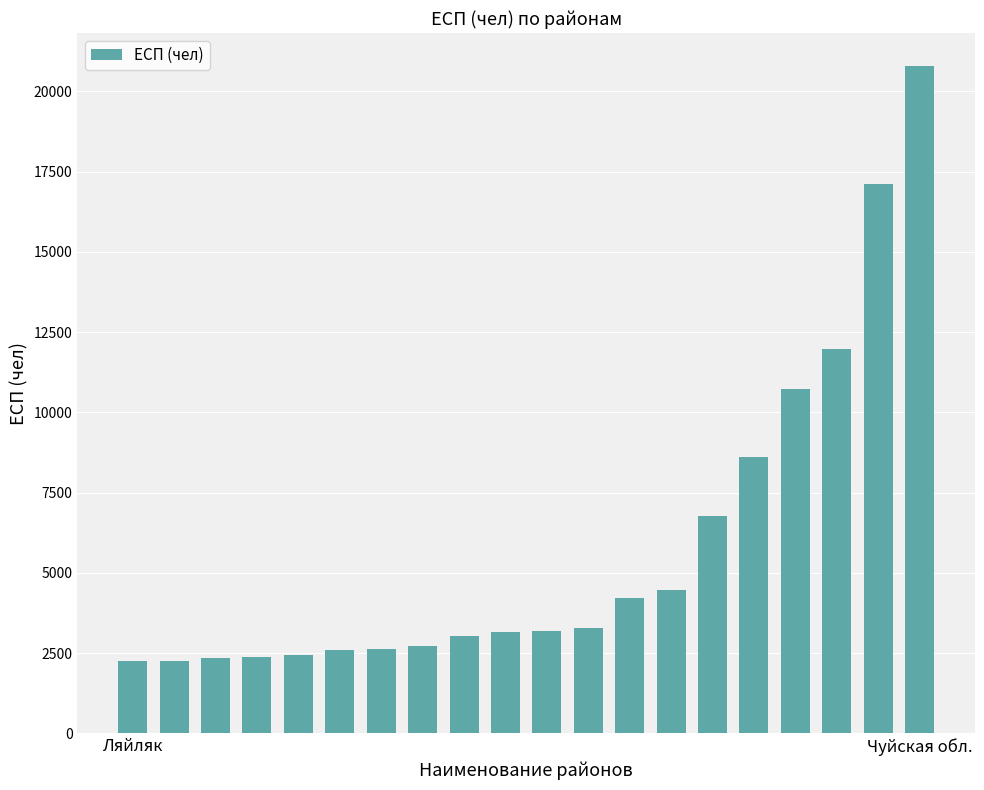

What is the value of the 15th bar from the left?

6779